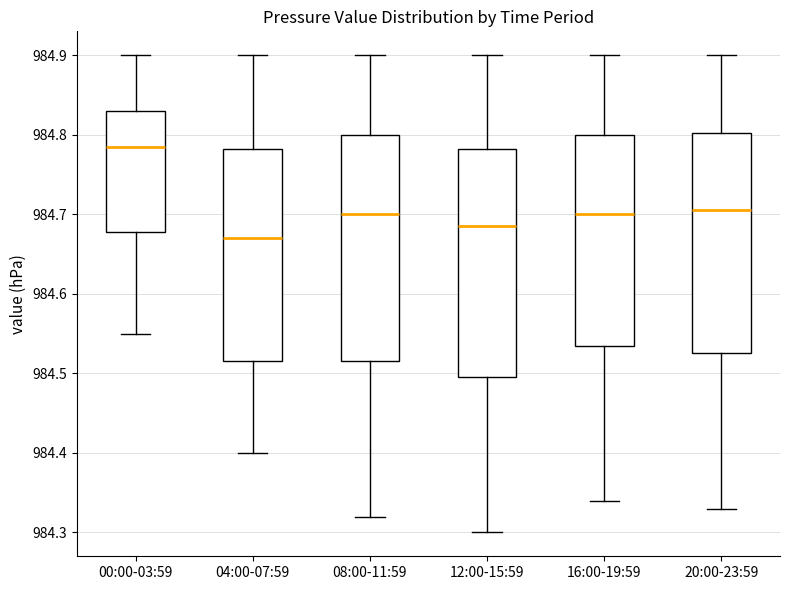

Reading left to right, transcribe this box plot: for each box, give where its median line is, the range the box spans, and where its two whiskers end, as read against the y-axis. The values are not printed on the chart, so give them approximately, as read against the axis.

00:00-03:59: median 984.79, box 984.68 to 984.83, whiskers 984.55 to 984.90
04:00-07:59: median 984.67, box 984.52 to 984.78, whiskers 984.40 to 984.90
08:00-11:59: median 984.70, box 984.52 to 984.80, whiskers 984.32 to 984.90
12:00-15:59: median 984.69, box 984.50 to 984.78, whiskers 984.30 to 984.90
16:00-19:59: median 984.70, box 984.54 to 984.80, whiskers 984.34 to 984.90
20:00-23:59: median 984.71, box 984.53 to 984.80, whiskers 984.33 to 984.90